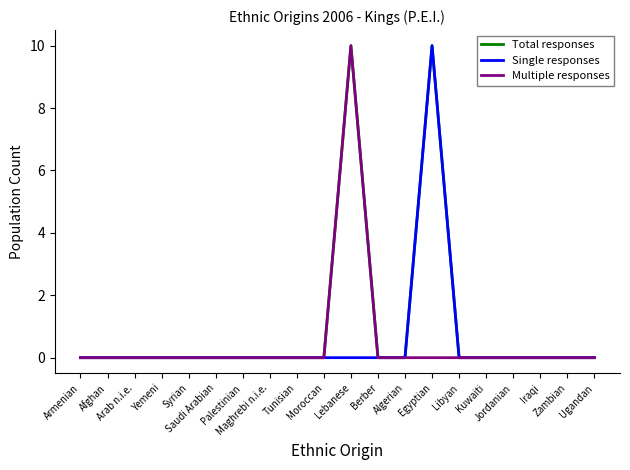

What is the maximum value for Single responses?

10